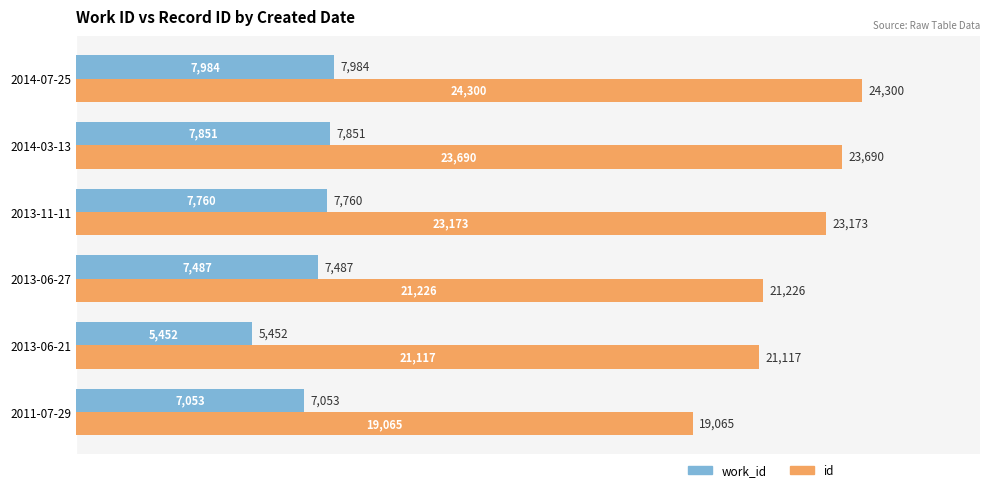

What is the spread (max minus min) of values at 2014-03-13?

15839